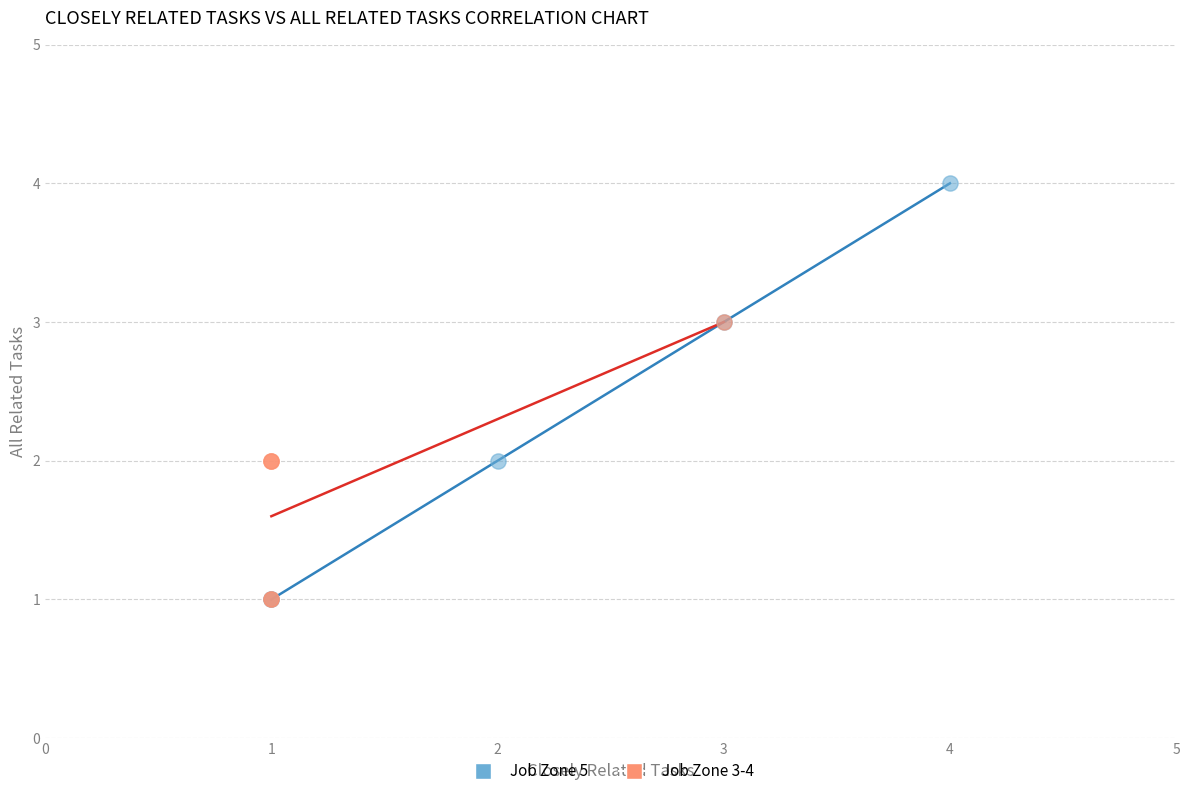

Which series has the widest spread of Y values?

Job Zone 5